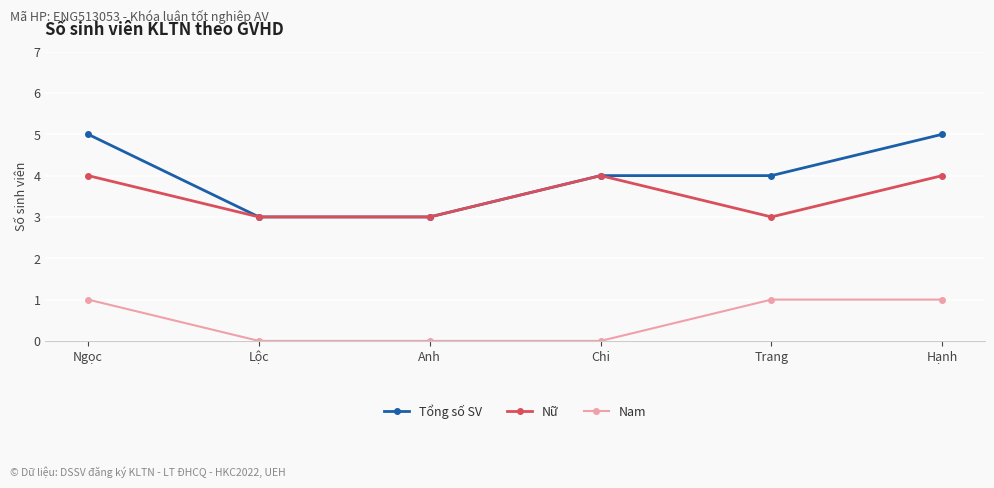

Reading left to right, list all the values displayed in this chart.

Tổng số SV: Ngọc=5	Lộc=3	Anh=3	Chi=4	Trang=4	Hạnh=5
Nữ: Ngọc=4	Lộc=3	Anh=3	Chi=4	Trang=3	Hạnh=4
Nam: Ngọc=1	Lộc=0	Anh=0	Chi=0	Trang=1	Hạnh=1